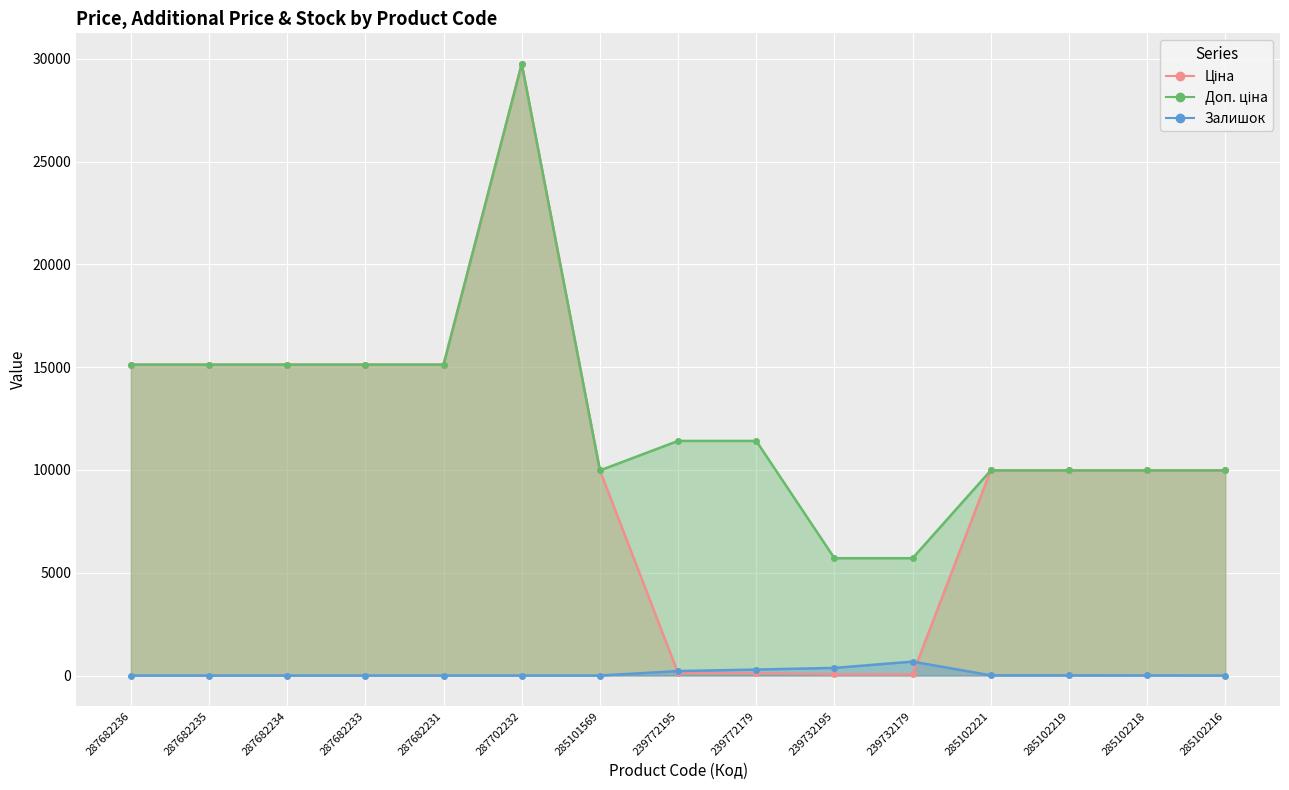

How many values in Залишок are above zero?

7